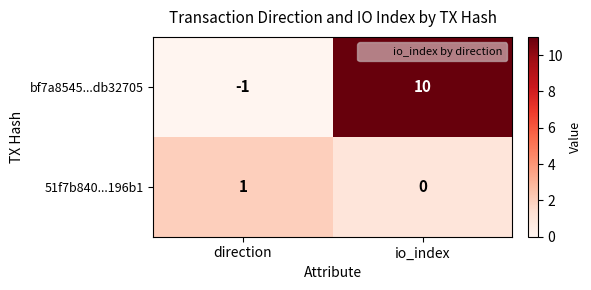

How many categories are shown in the chart?

2